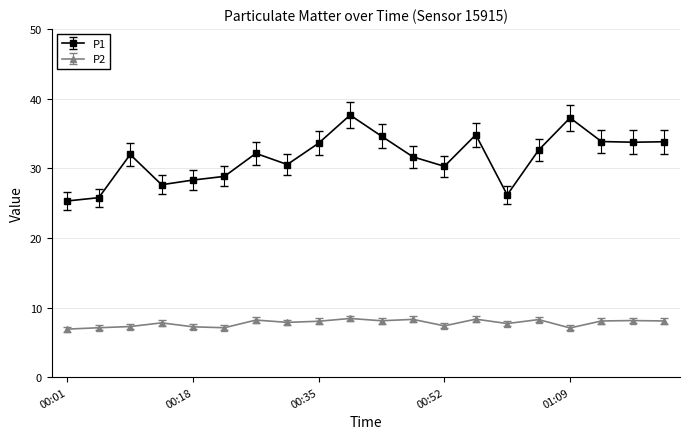

List the series in order of their peak value, highest first.

P1, P2